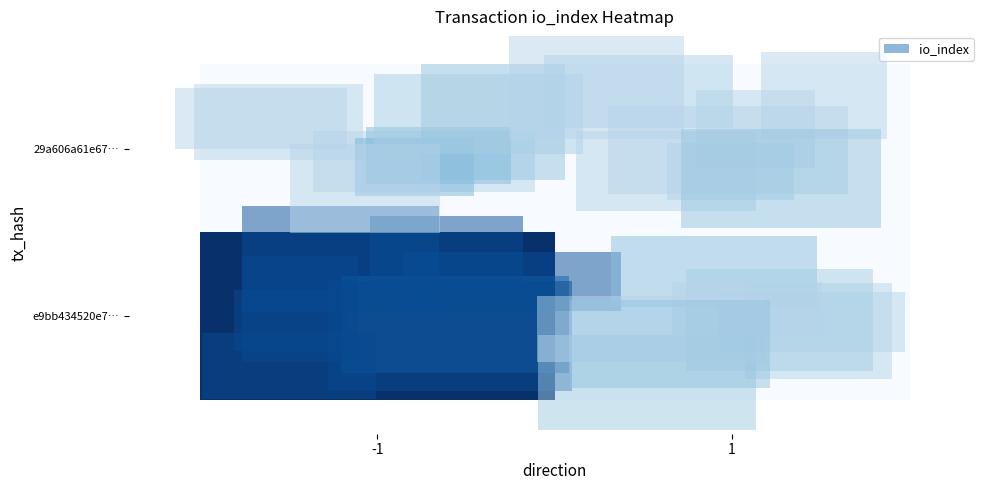

Reading right to left, list all the values displayed in this chart.

e9bb434520e7…: 1=0	-1=1
29a606a61e67…: 1=0	-1=0